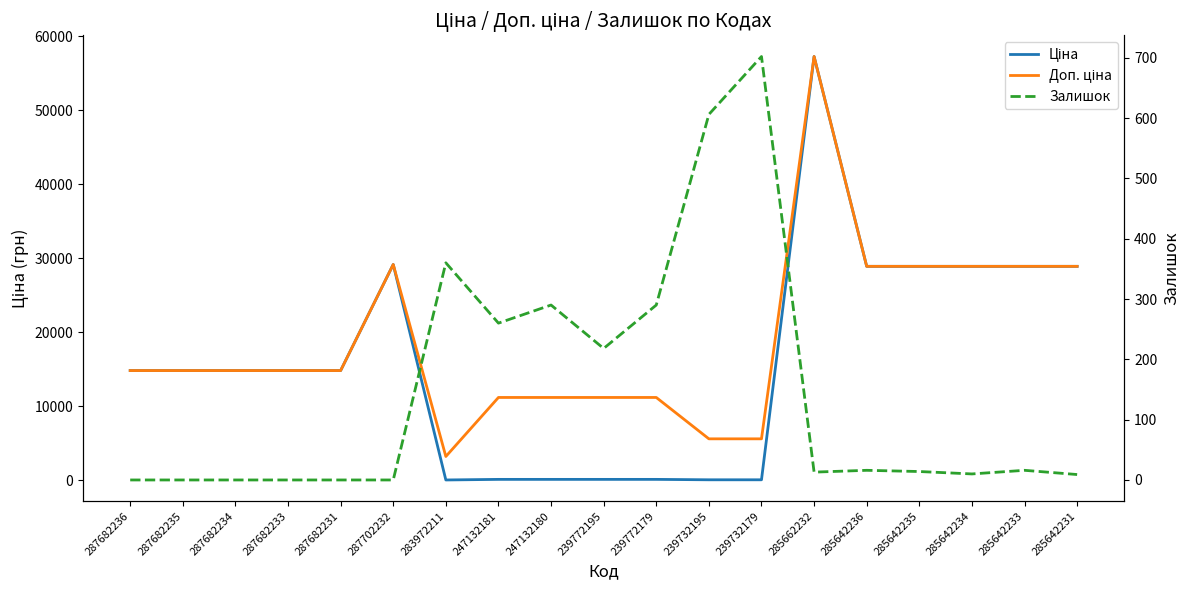

Reading left to right, what are all the values shown in this chart?

Ціна: 287682236=14817.6	287682235=14817.6	287682234=14817.6	287682233=14817.6	287682231=14817.6	287702232=29152.3	283972211=32.0	247132181=111.8	247132180=111.8	239772195=111.8	239772179=111.8	239732195=55.9	239732179=55.9	285662232=57258.0	285642236=28901.7	285642235=28901.7	285642234=28901.7	285642233=28901.7	285642231=28901.7
Доп. ціна: 287682236=14817.6	287682235=14817.6	287682234=14817.6	287682233=14817.6	287682231=14817.6	287702232=29152.3	283972211=3205.0	247132181=11182.0	247132180=11182.0	239772195=11182.0	239772179=11182.0	239732195=5591.0	239732179=5591.0	285662232=57258.0	285642236=28901.7	285642235=28901.7	285642234=28901.7	285642233=28901.7	285642231=28901.7
Залишок: 287682236=0.0	287682235=0.0	287682234=0.0	287682233=0.0	287682231=0.0	287702232=0.0	283972211=360.0	247132181=260.0	247132180=290.0	239772195=218.0	239772179=290.0	239732195=606.0	239732179=702.0	285662232=13.0	285642236=16.0	285642235=14.0	285642234=10.0	285642233=16.0	285642231=9.0